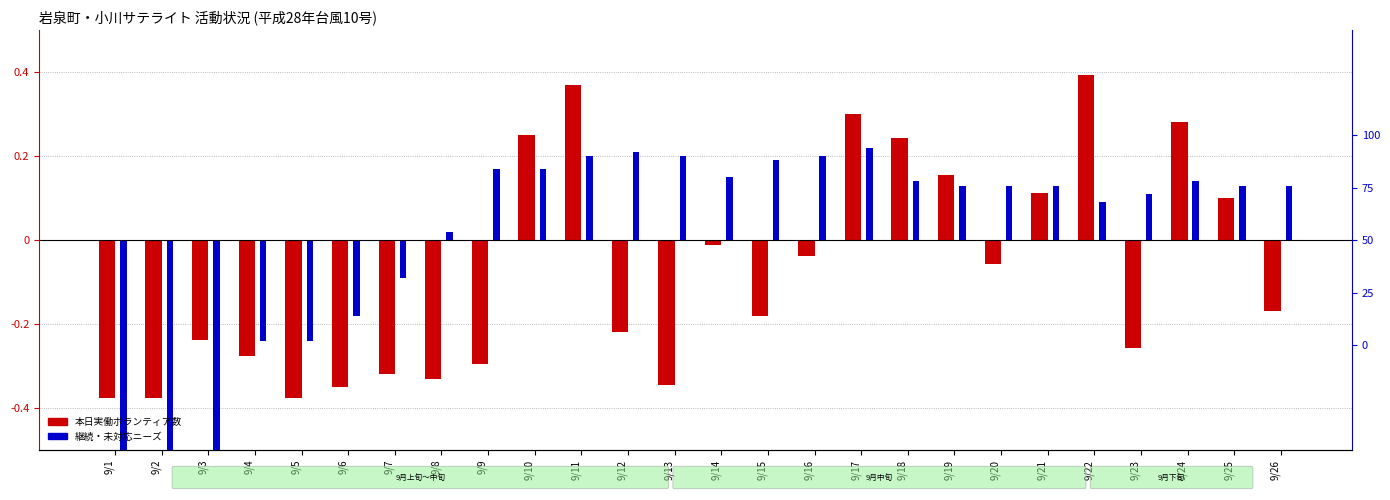

Which category has the lowest value across all series?

9/1